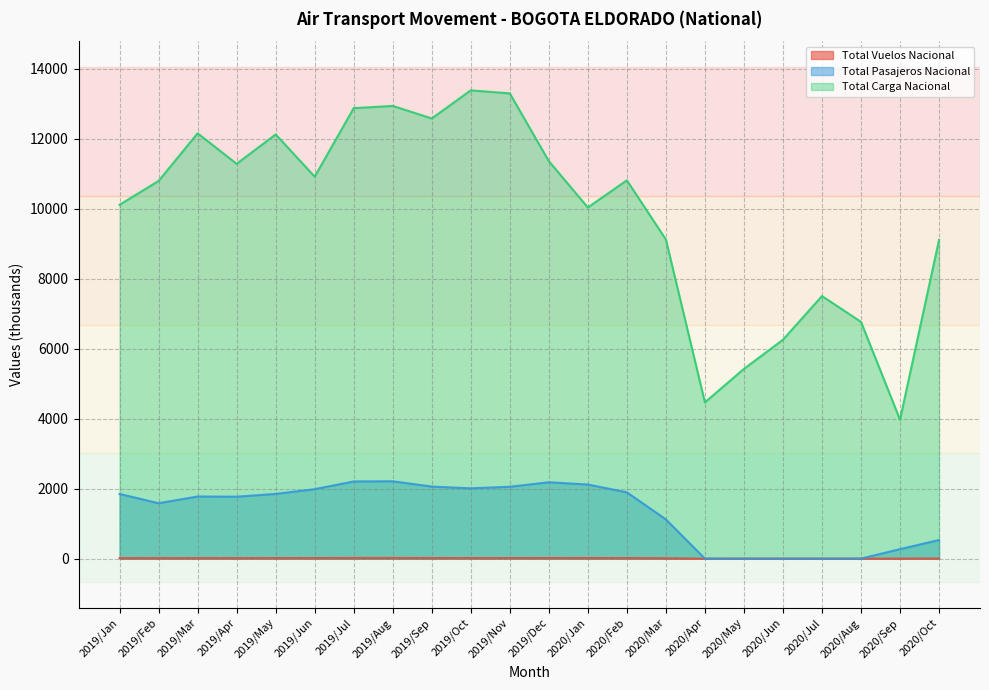

At which label does Total Pasajeros Nacional reach its peak?

2019/Aug